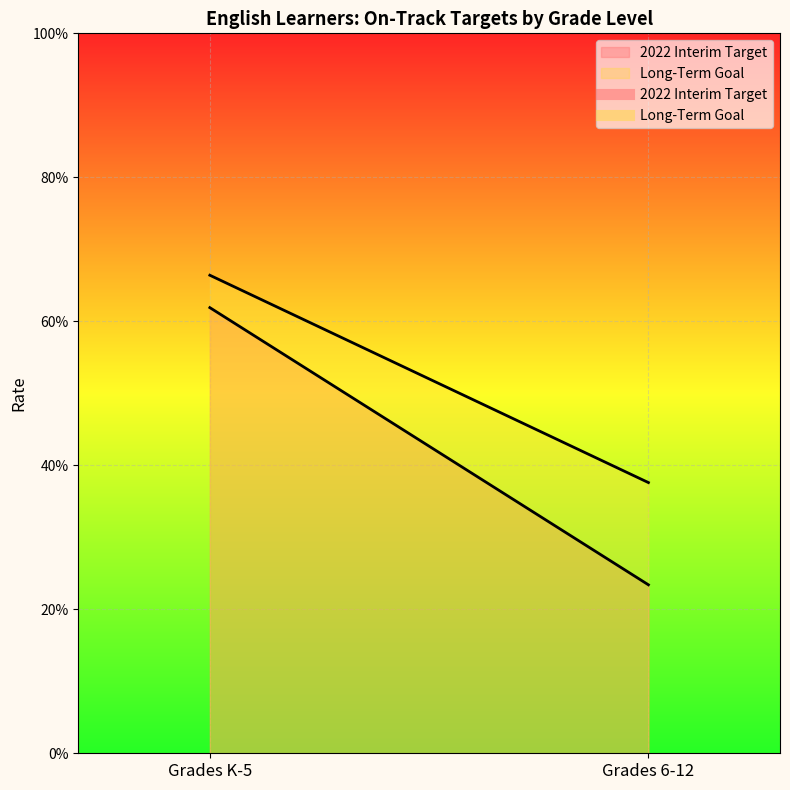

What is the sum of all 2022 Interim Target values?

0.9